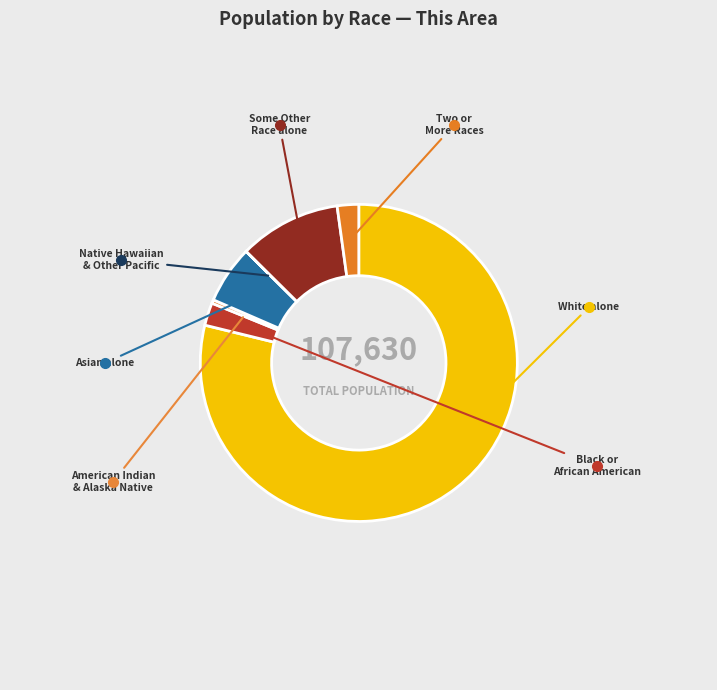

To the nearest percent, what is the difference between the largest and smallest slice percentages?

79%